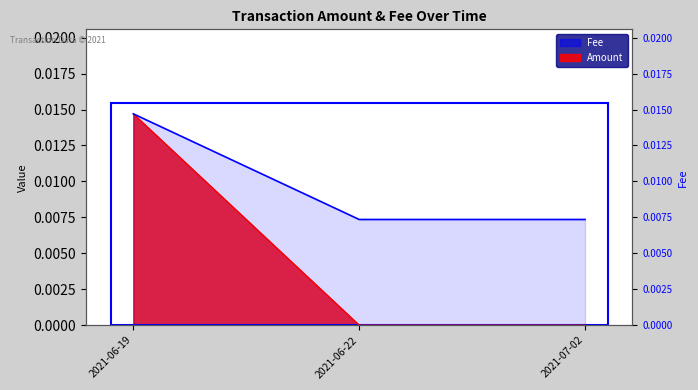

How many Amount values are between 0 and 1?

3